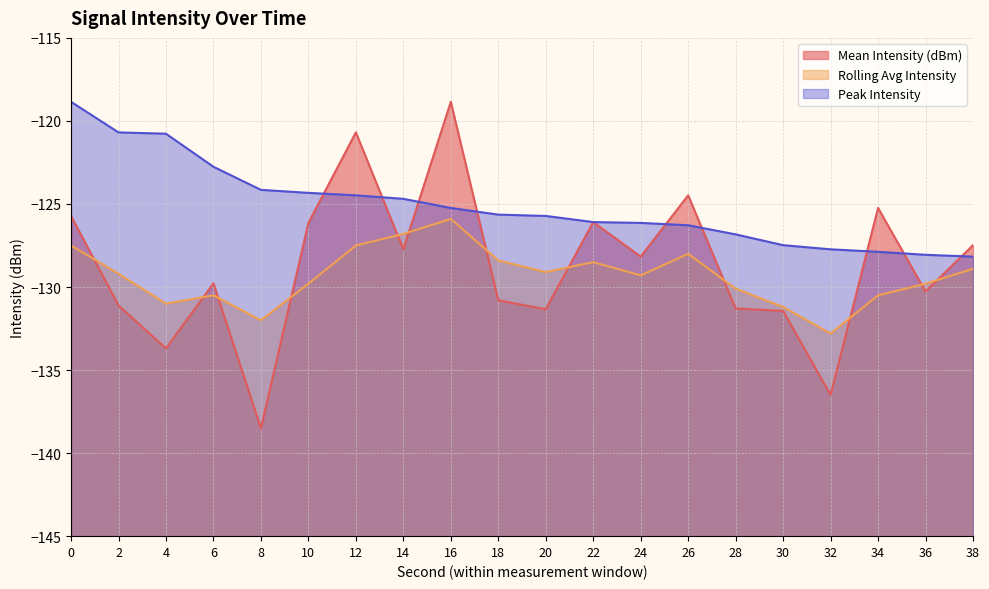

Where is the first local minimum for Rolling Avg Intensity?

4